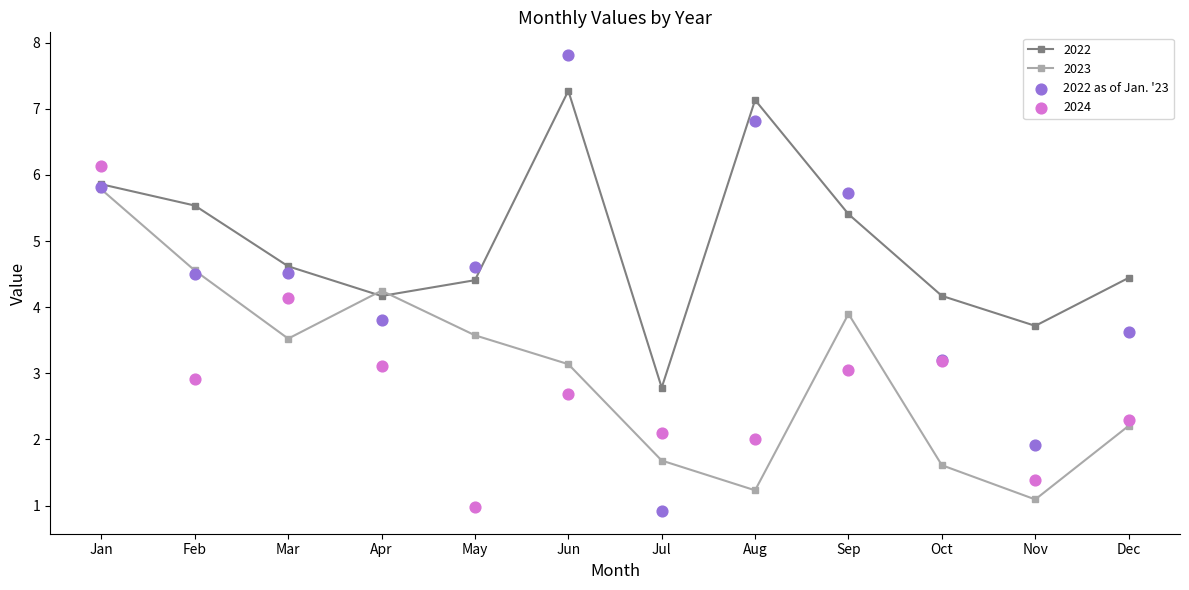

Which has a higher value, Nov or Dec?

Dec